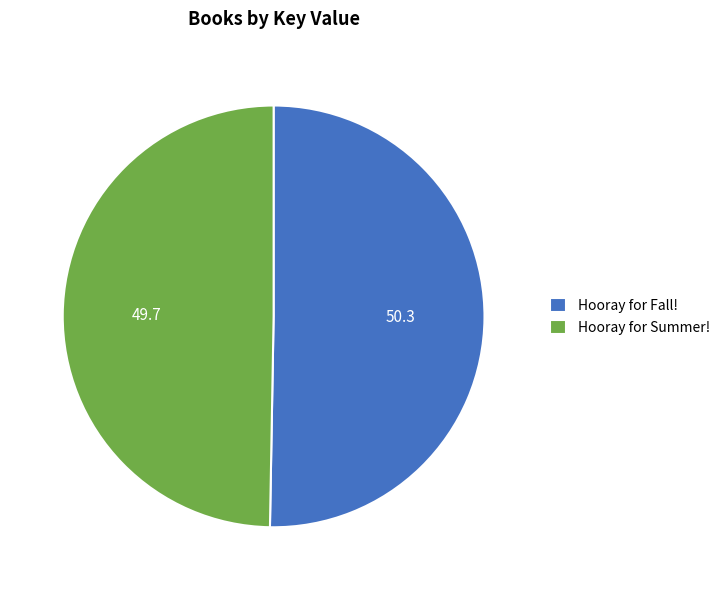

Do Hooray for Fall! and Hooray for Summer! together represent more than half of the pie?

Yes